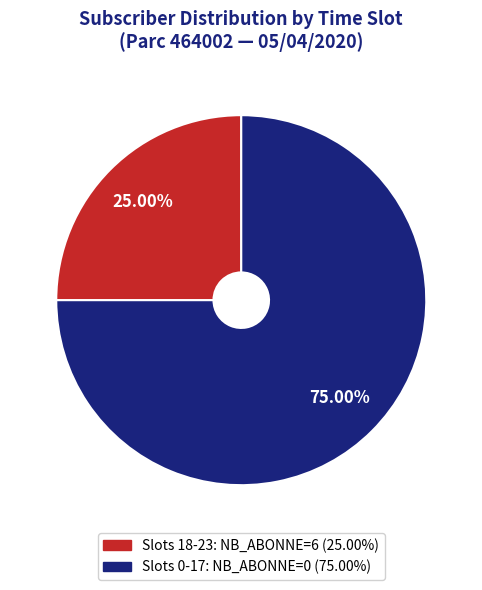

Is there a majority slice in this chart?

Yes